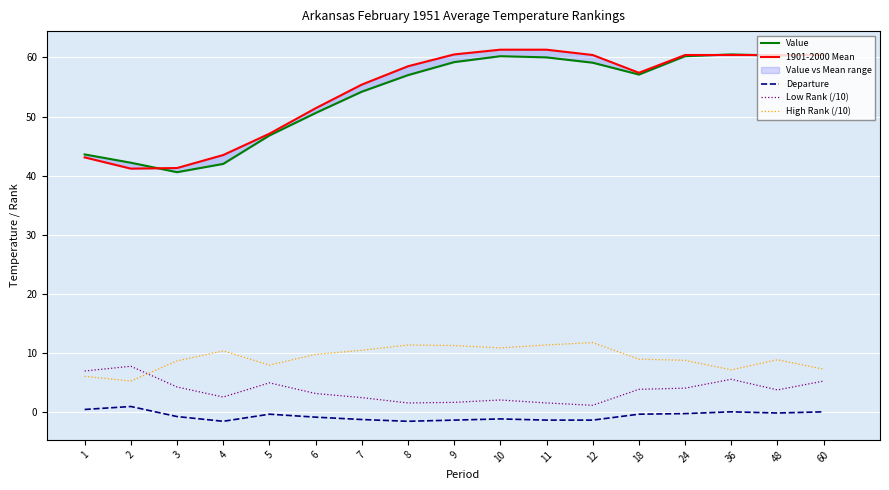

True or false: High Rank (/10) and 1901-2000 Mean intersect in this chart.

False